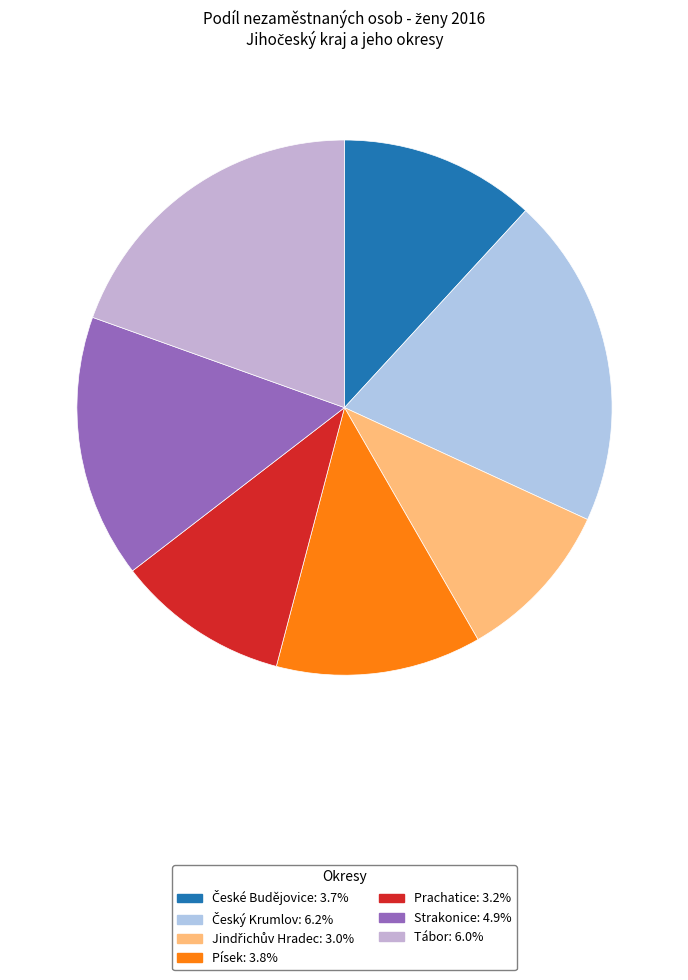

True or false: Český Krumlov accounts for 20% of the total.

True